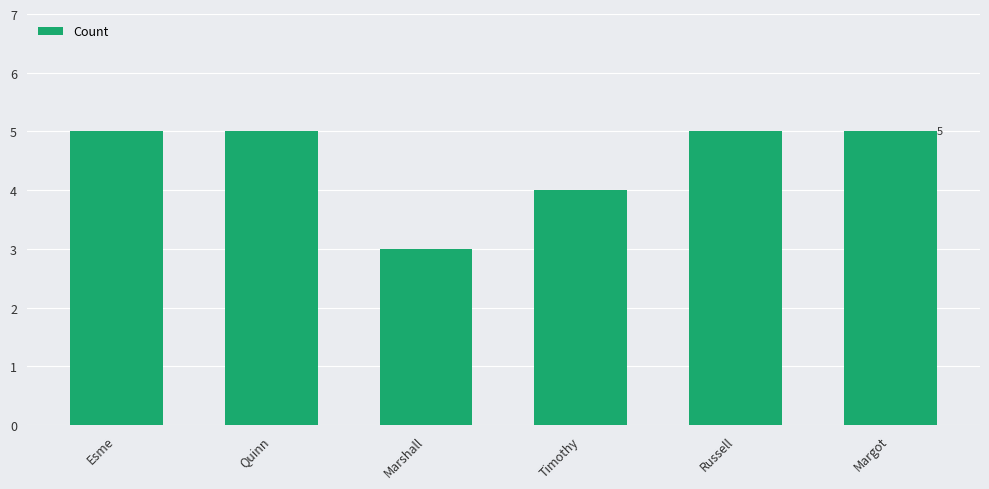

Is it true that the value at Timothy is 6?

False